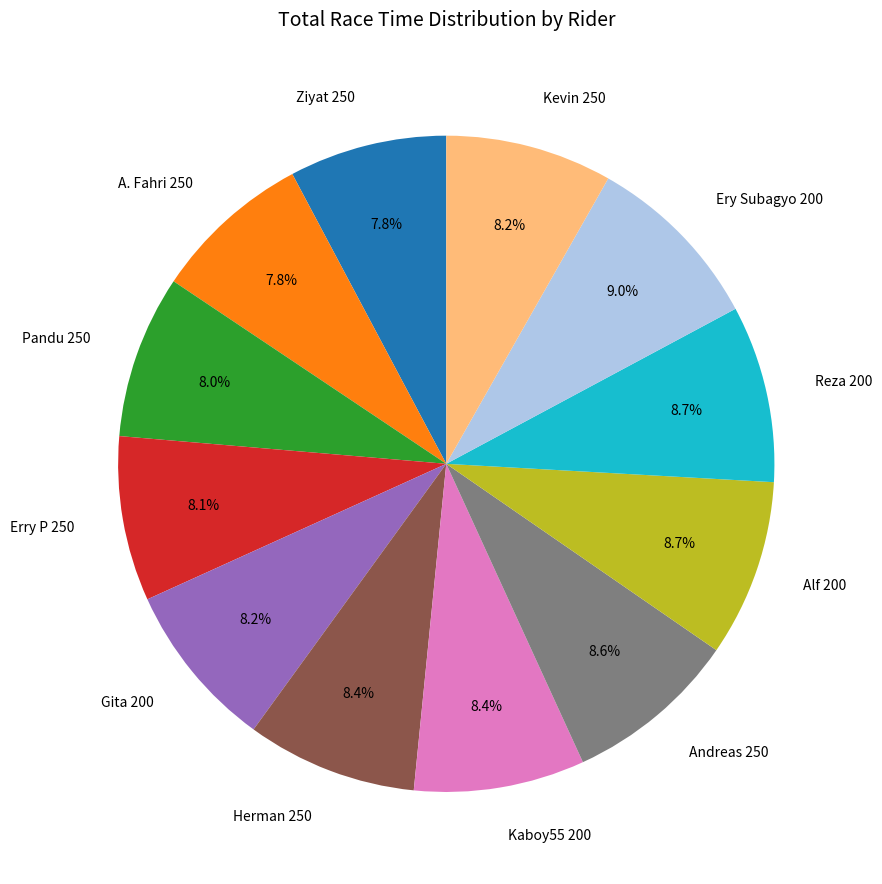

What is the total percentage of Alf 200 and Kaboy55 200?

17.1%